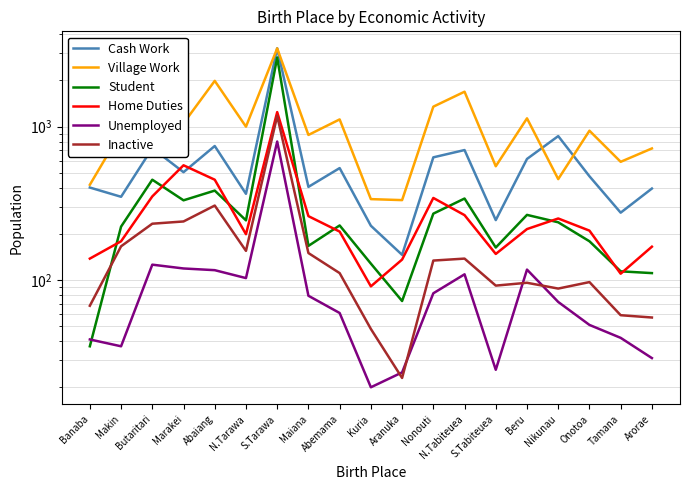

What are all the series names shown in the legend?

Cash Work, Village Work, Student, Home Duties, Unemployed, Inactive